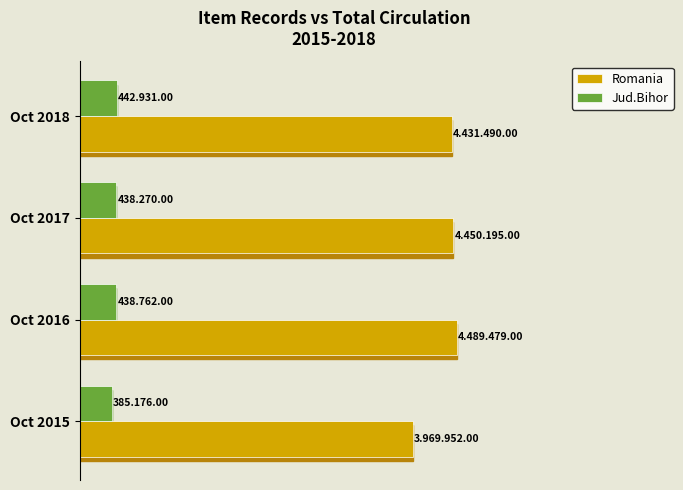

Reading left to right, extract all data points from this chart.

Romania: 3969952	4489479	4450195	4431490
Jud.Bihor: 385176	438762	438270	442931